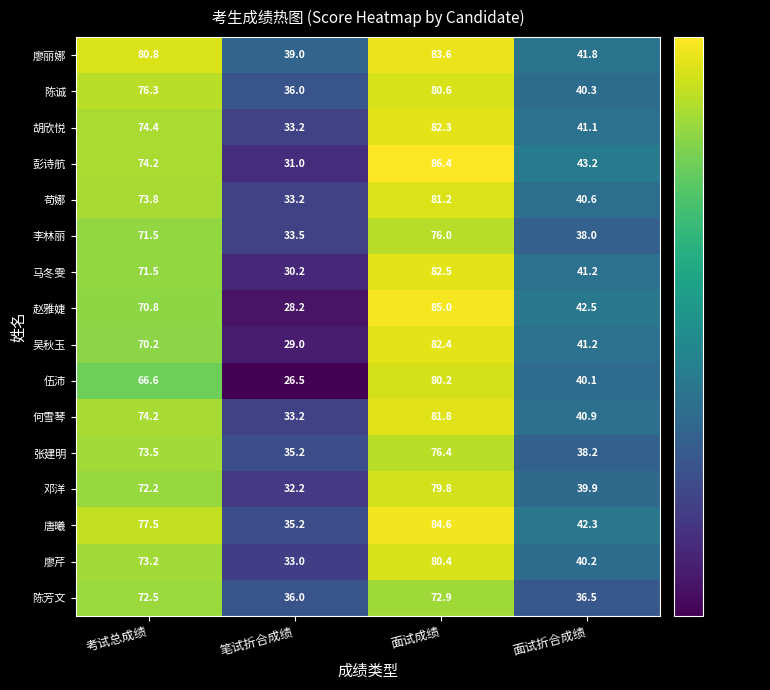

Is it true that 廖丽娜 equals 39.0 at 笔试折合成绩?

True